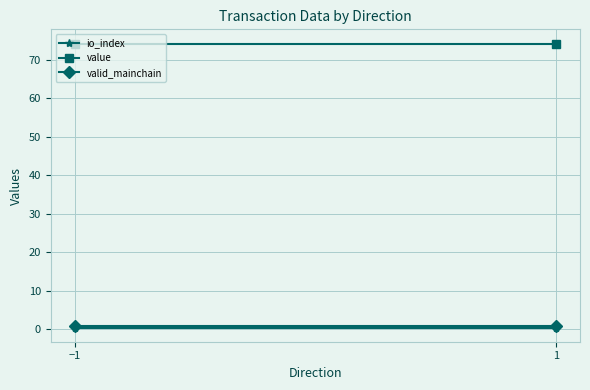

Reading left to right, list all the values displayed in this chart.

io_index: −1=0.5	1=0.5
value: −1=74.2	1=74.2
valid_mainchain: −1=1.0	1=1.0